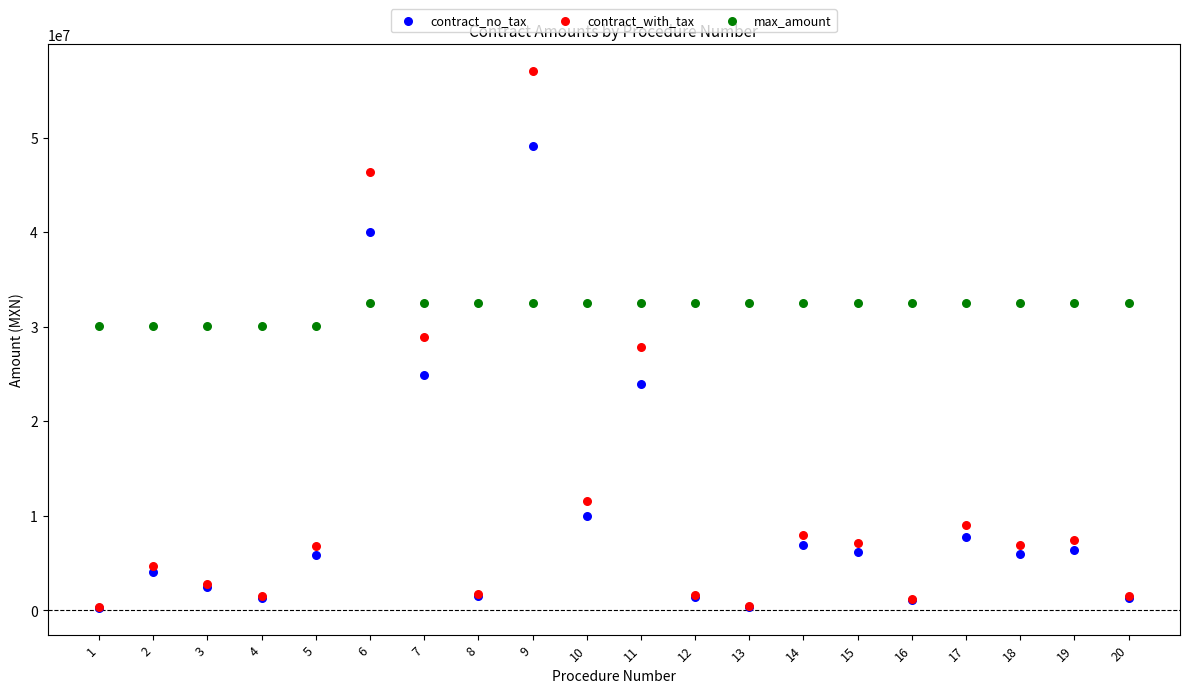

What are all the series names shown in the legend?

contract_no_tax, contract_with_tax, max_amount